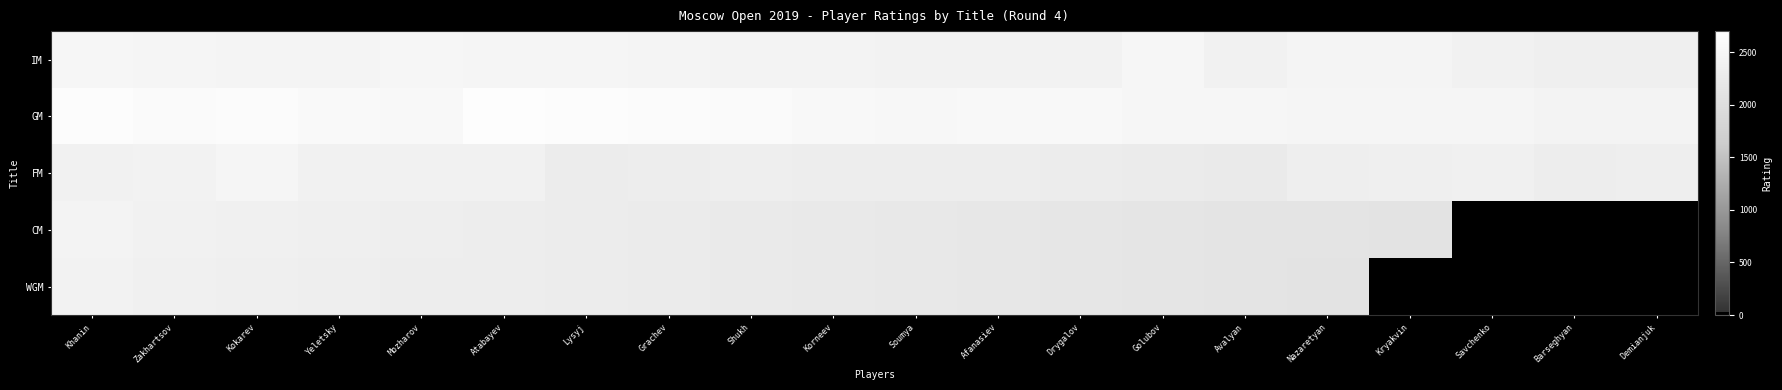

Rank the series at Afanasiev from highest to lowest value.

GM, IM, FM, CM, WGM